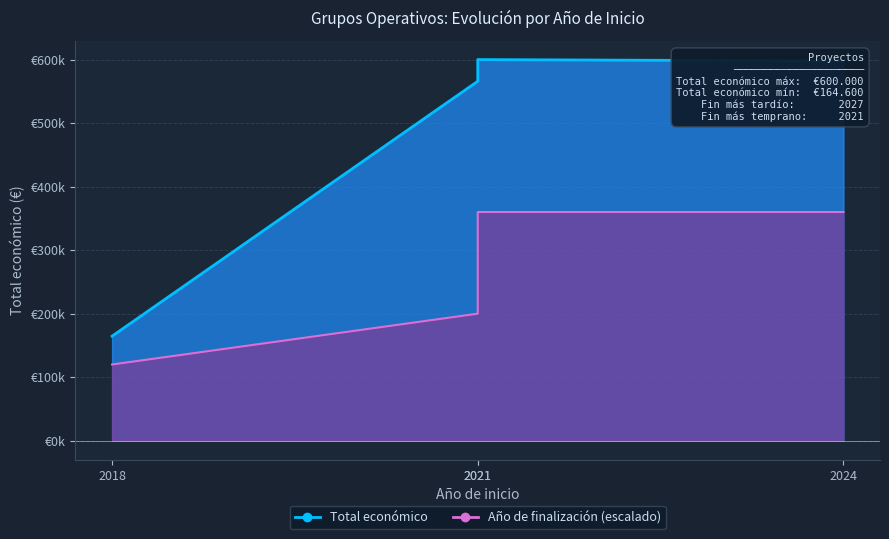

Which series has the largest total across all categories?

Total económico